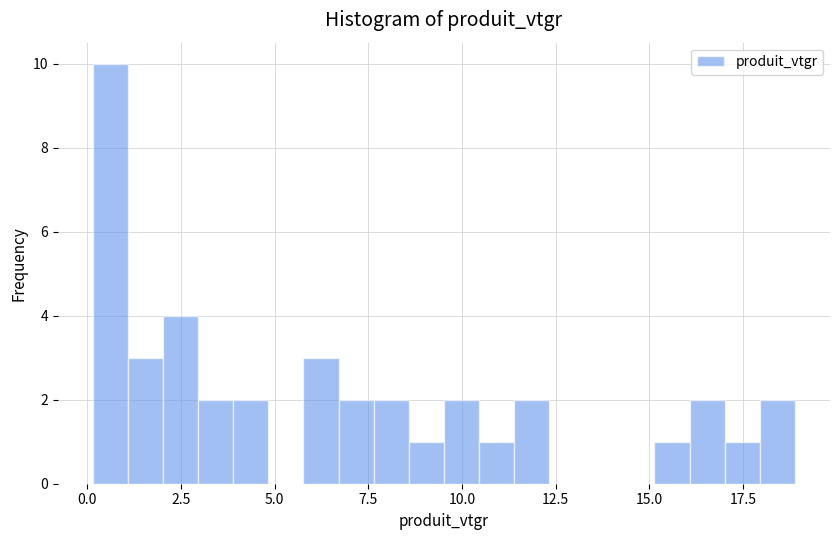

Read against the x-axis, roughly where is the centre of the tallest bar?

0.5